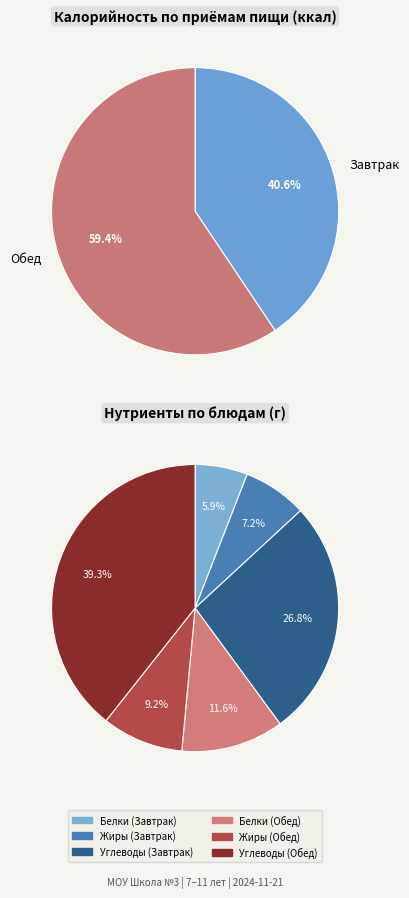

True or false: Завтрак accounts for 54% of the total.

False